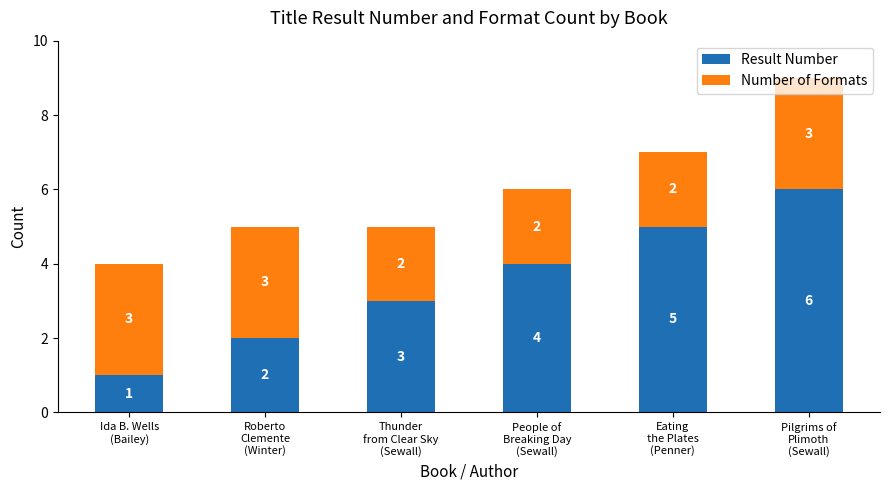

What is the difference between the second highest and second lowest values in the Result Number series?

3